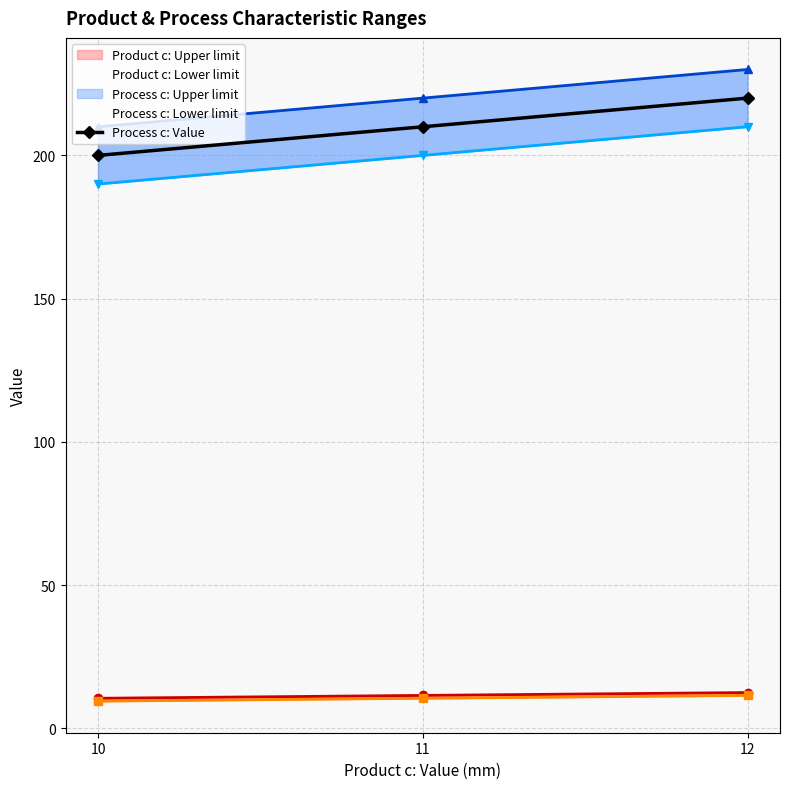

Reading left to right, transcribe all the data shown in this chart.

Product c: Upper limit: 10.5	11.5	12.5
Product c: Lower limit: 9.5	10.5	11.5
Process c: Value: 200.0	210.0	220.0
Process c: Upper limit: 210.0	220.0	230.0
Process c: Lower limit: 190.0	200.0	210.0